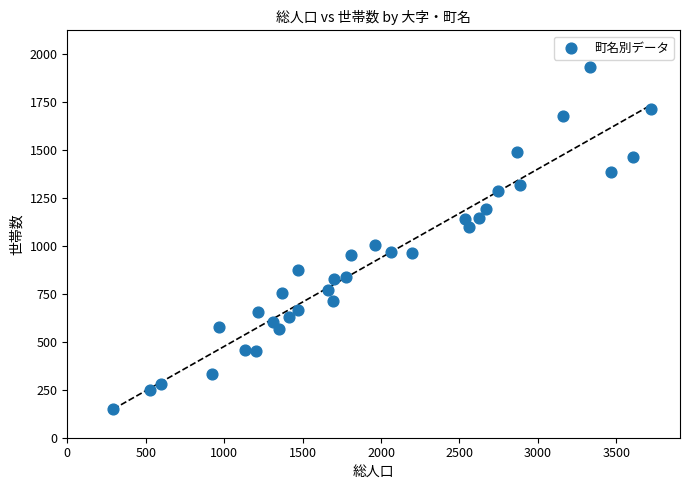

What is the range of Y values (max minus min)?

1777